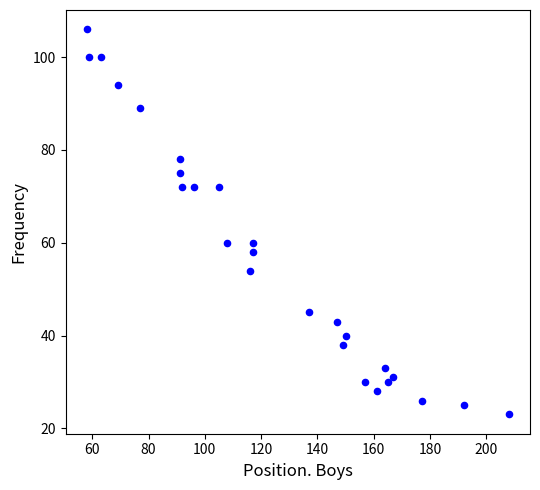

What is the range of Y values (max minus min)?

83